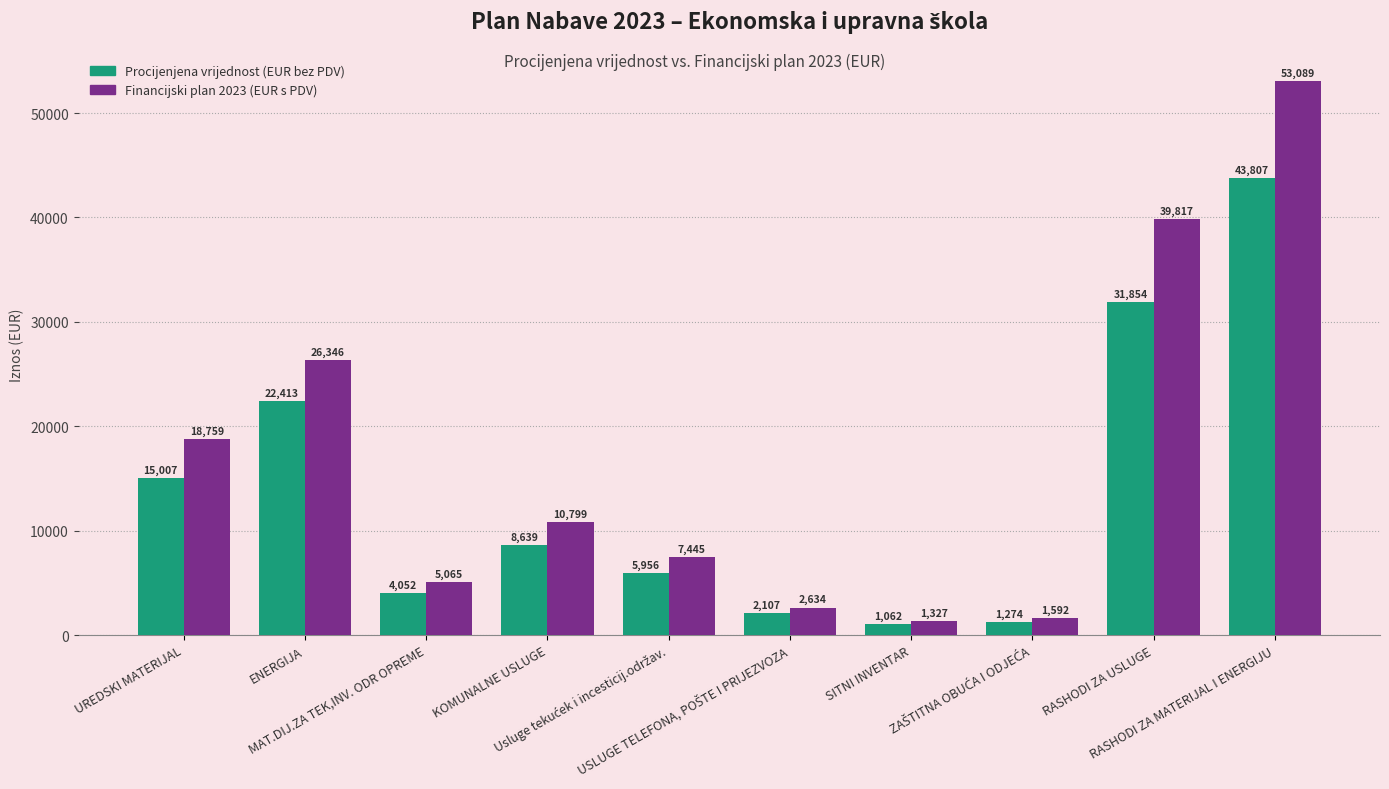

What are all the series names shown in the legend?

Procijenjena vrijednost (EUR bez PDV), Financijski plan 2023 (EUR s PDV)